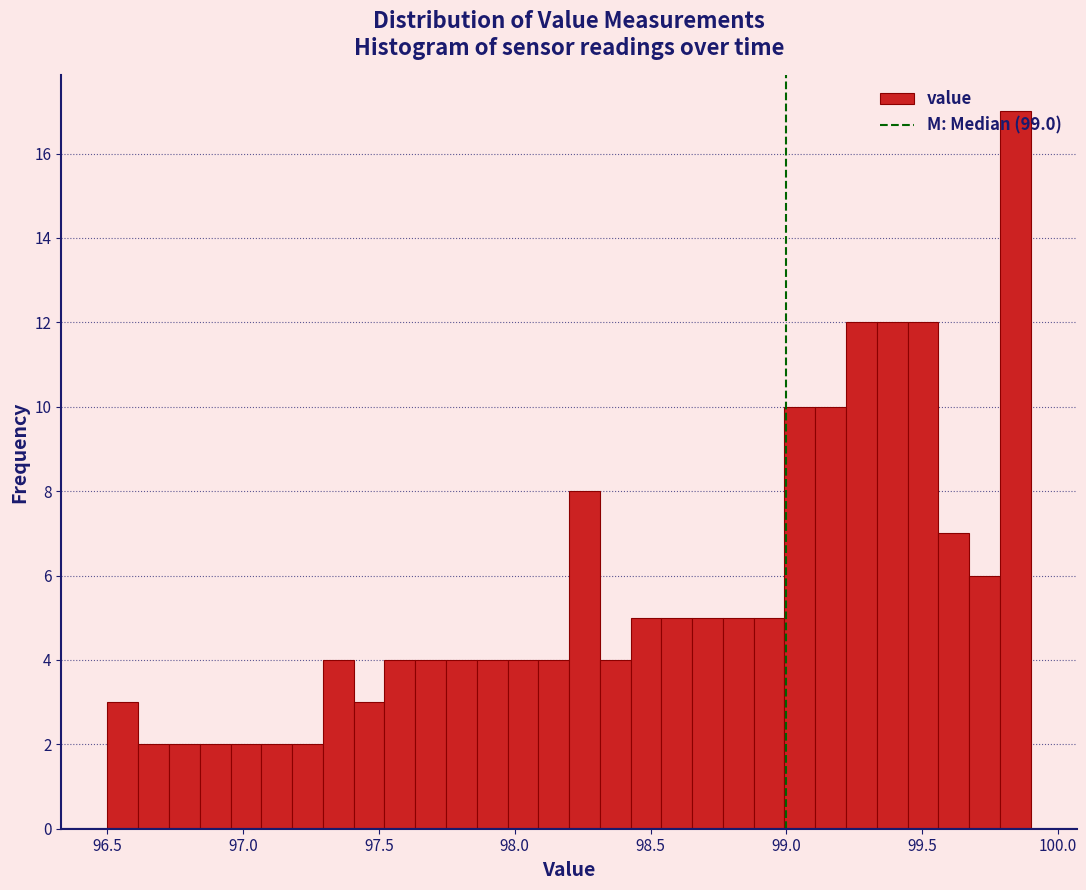

Around what value on the x-axis is the tallest bar? Give the approximate position of its centre, as read against the axis.

99.85